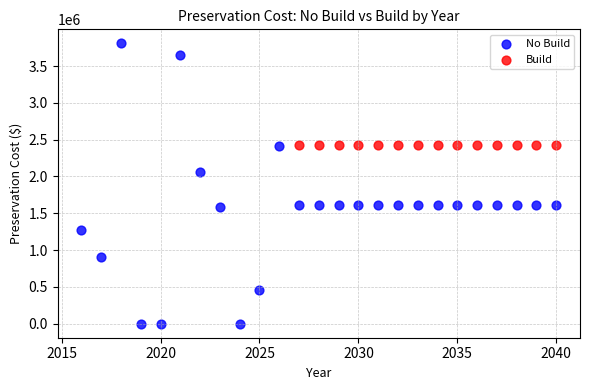

Which series contains the highest Y value?

No Build